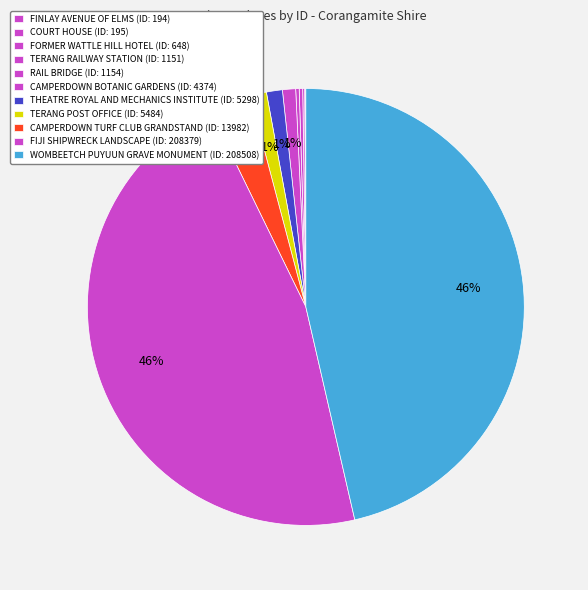

Is WOMBEETCH PUYUUN GRAVE MONUMENT the majority of the pie?

No